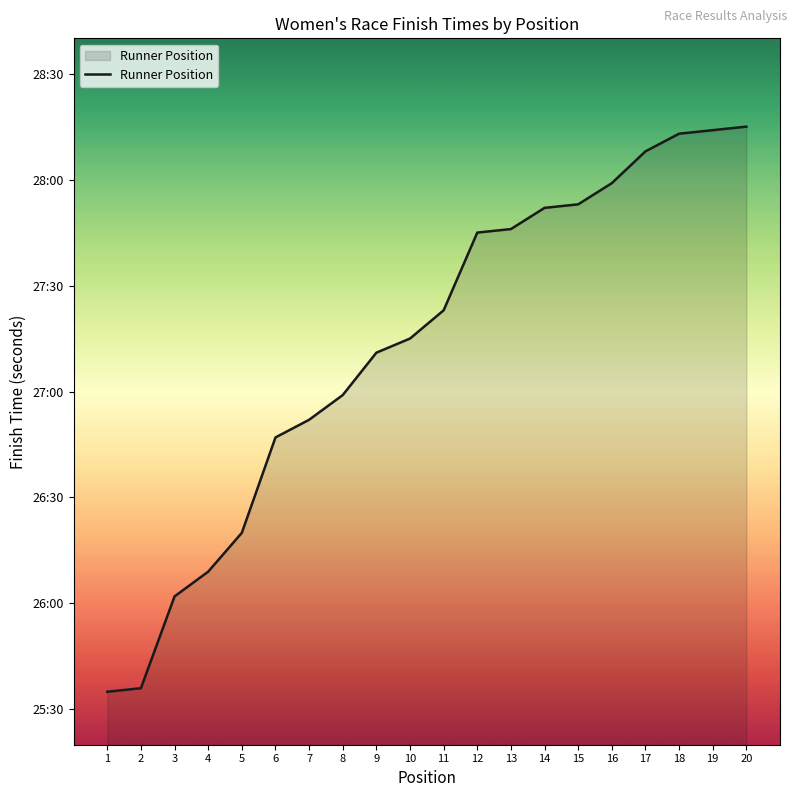

True or false: the data shows 2684 at 18.

False